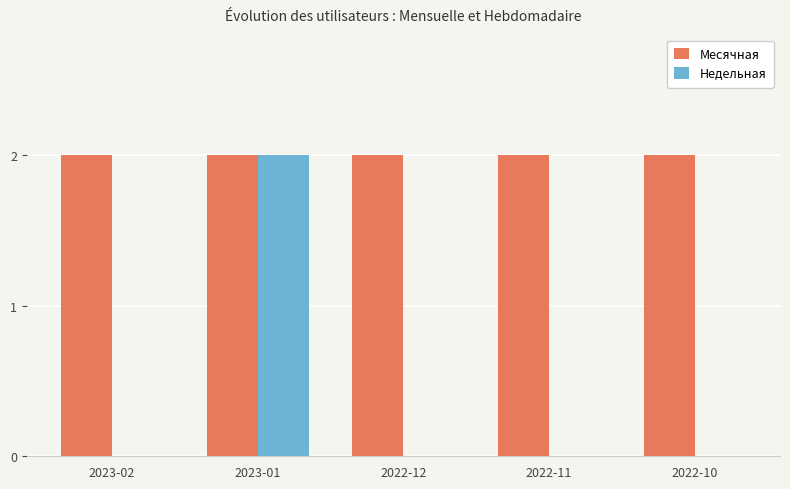

What is the maximum value for Недельная?

2